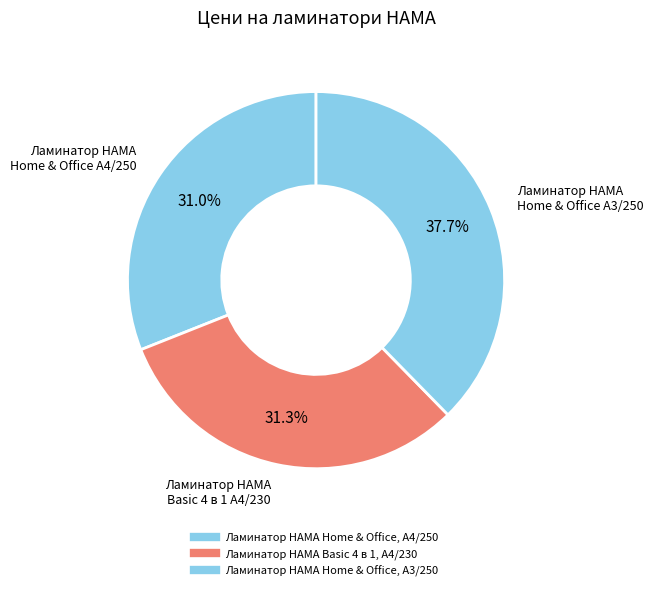

What percentage is NOT represented by Ламинатор HAMA Home & Office, A4/250?

69.0%